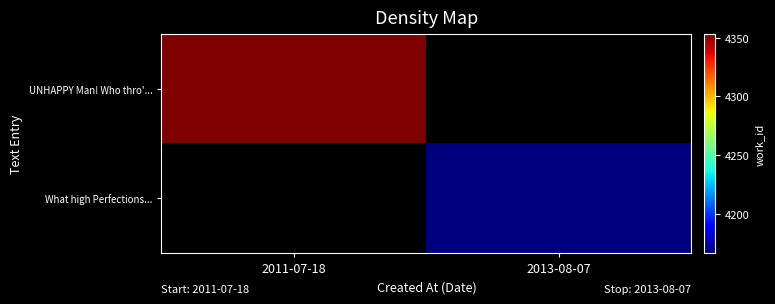

True or false: UNHAPPY Man! Who thro'... has a value of 7524.7 at 2011-07-18.

False